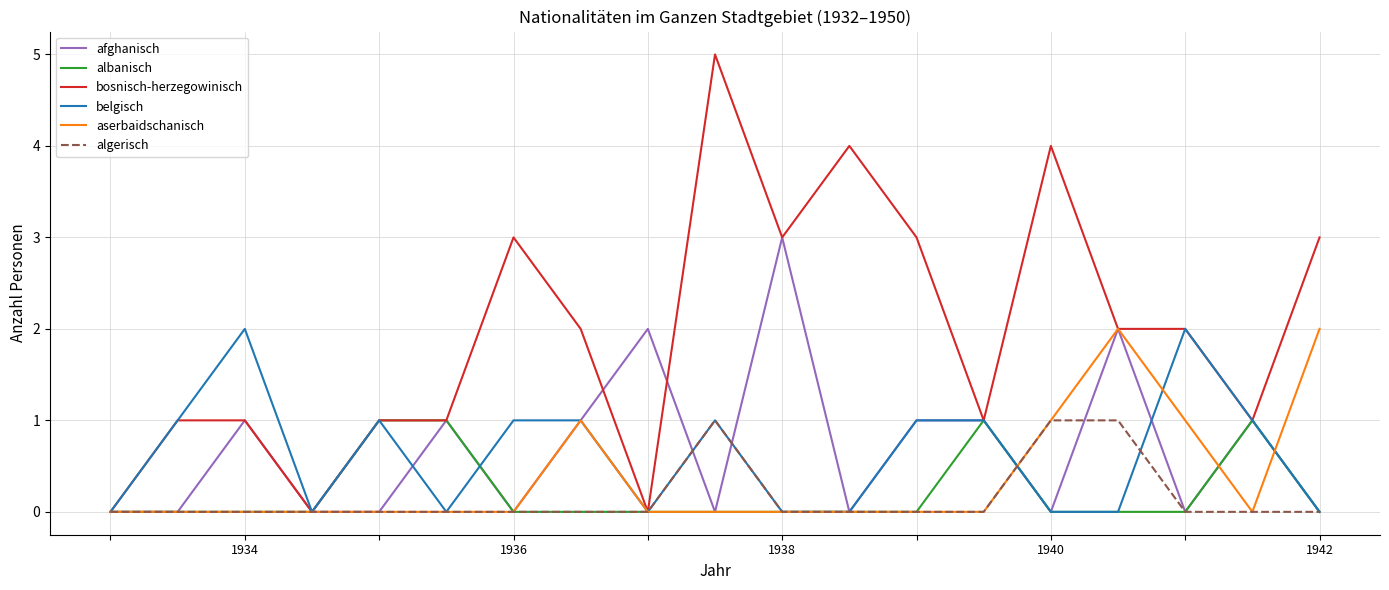

Which series has the largest total across all categories?

bosnisch-herzegowinisch